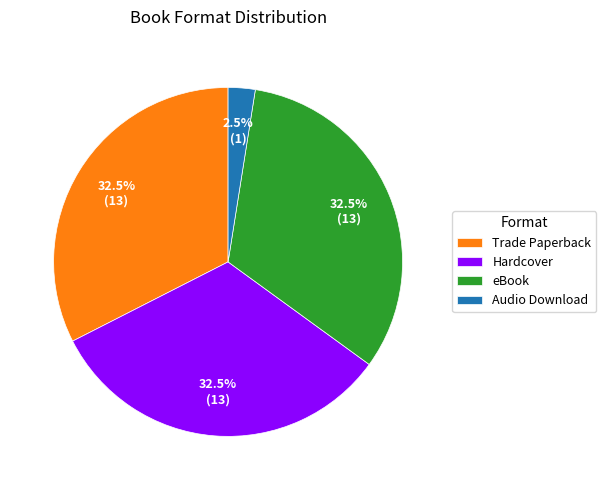

Between Trade Paperback and Audio Download, which is larger?

Trade Paperback